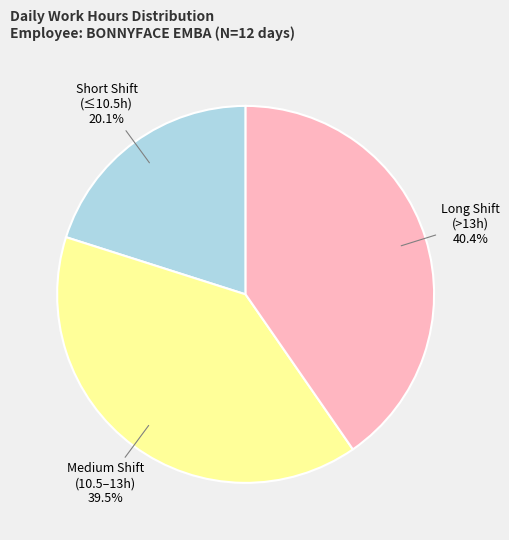

Count the number of slices in the pie.

3